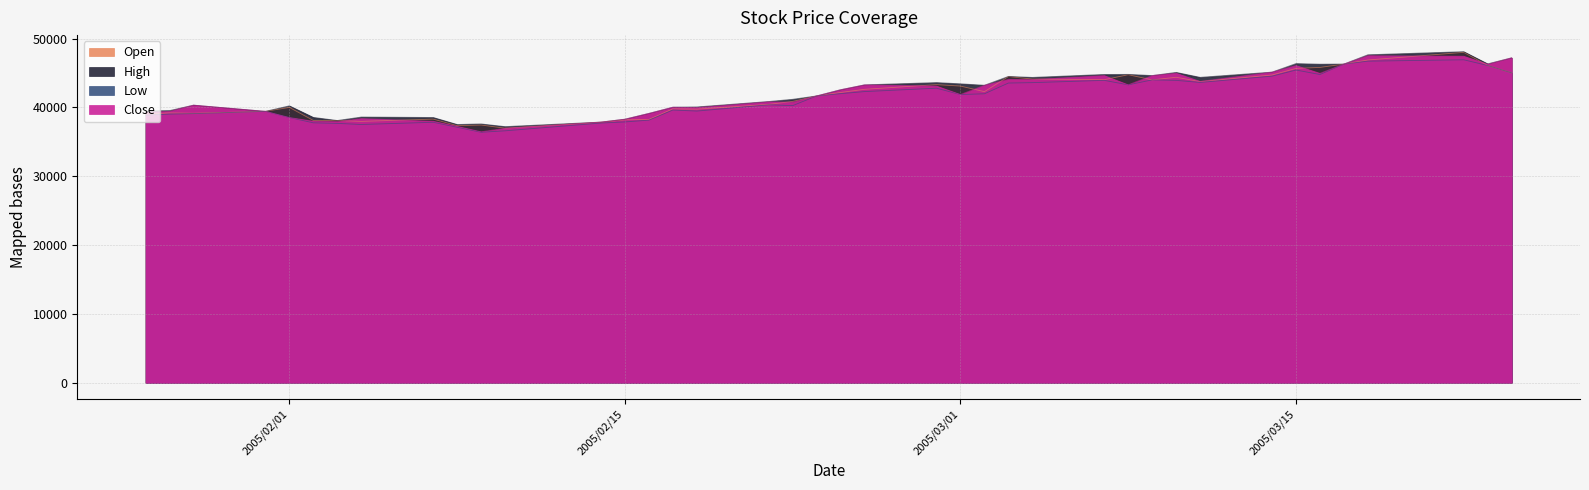

Where is the first local minimum for Open?

2005/01/28